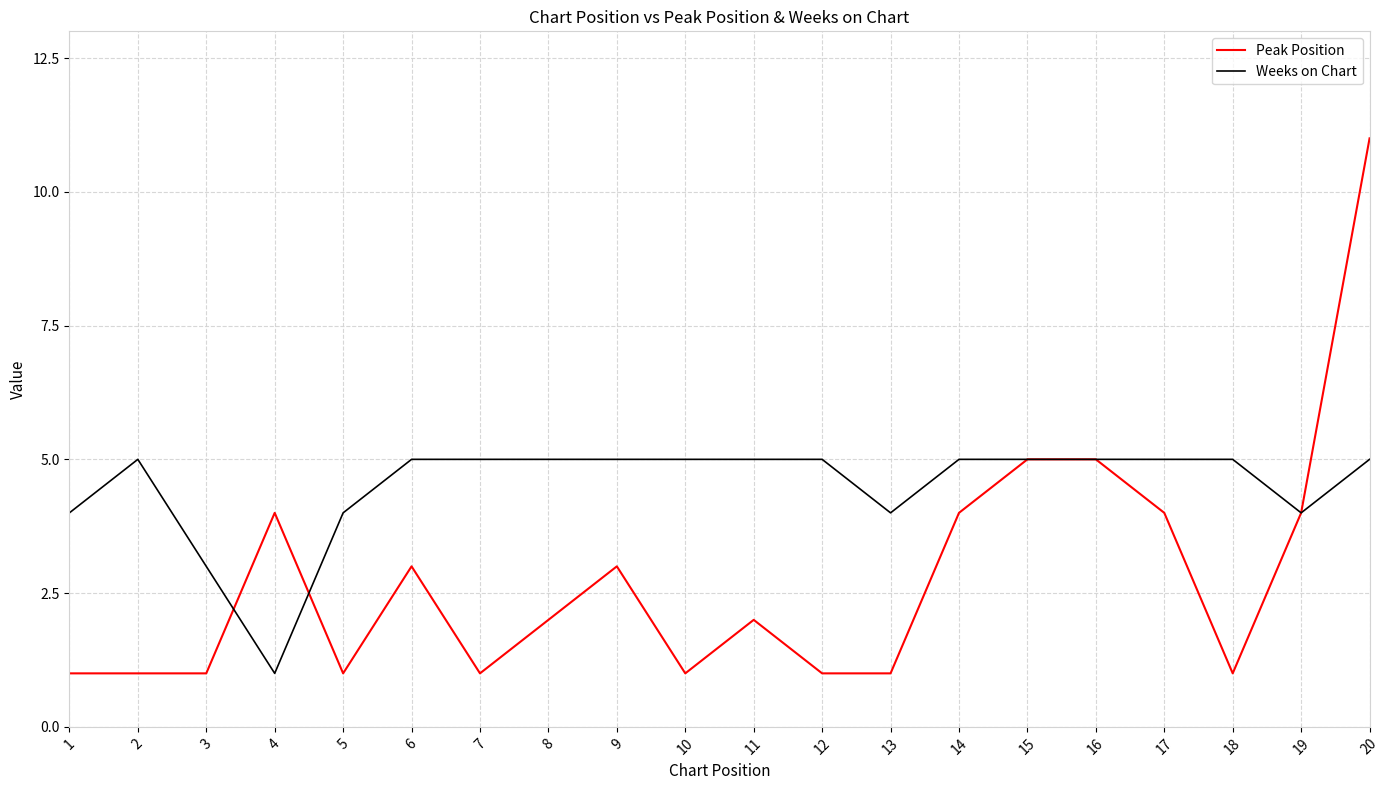

What is the difference between the highest and lowest values at 14?

1